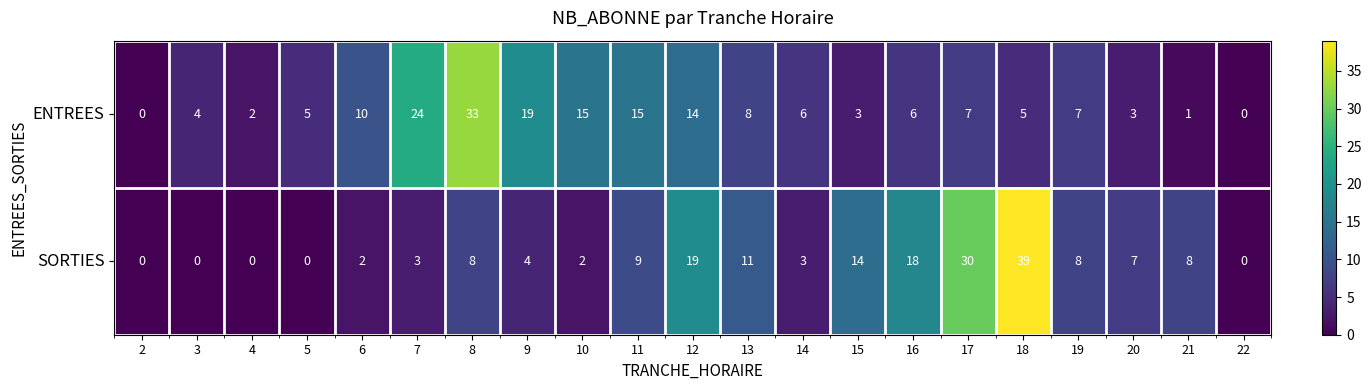

What is the spread (max minus min) of values at 11?

6